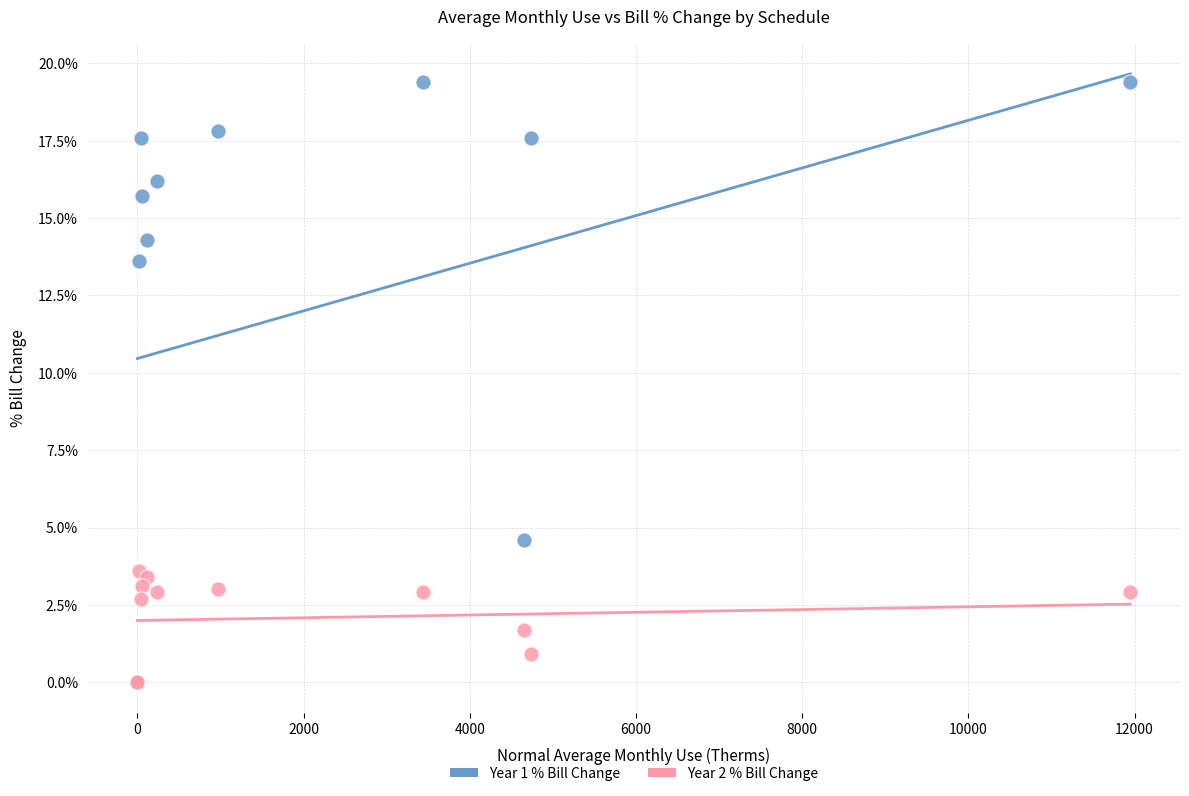

What are all the series names shown in the legend?

Year 1 % Bill Change, Year 2 % Bill Change